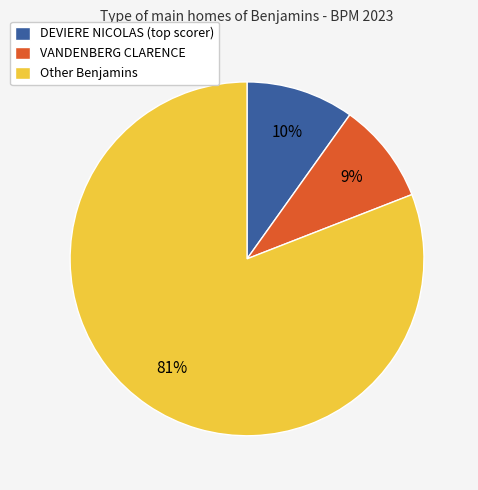

What percentage is the VANDENBERG CLARENCE slice, to the nearest percent?

9%